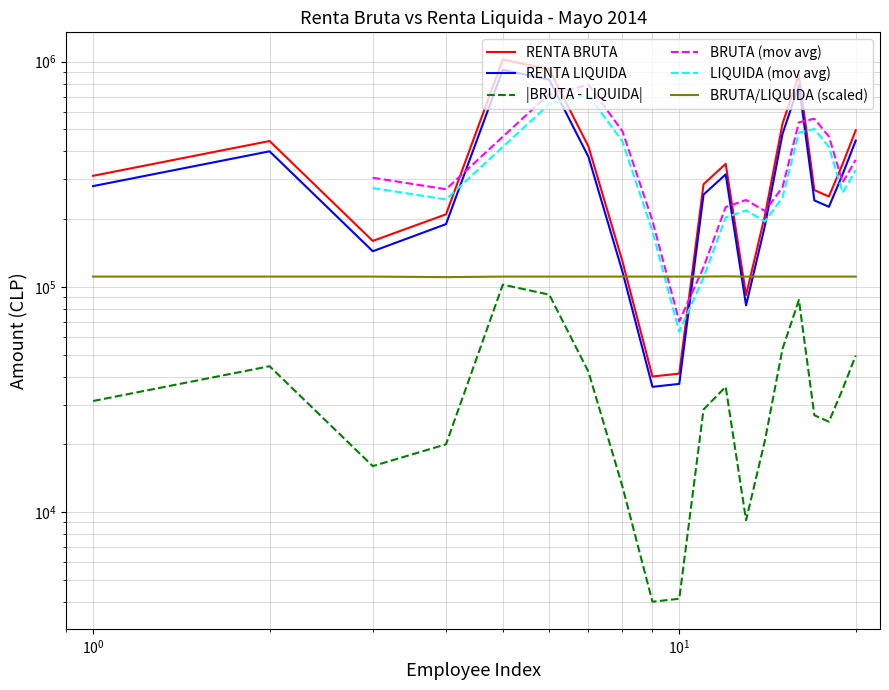

What value does the RENTA BRUTA series have at 2?

444444